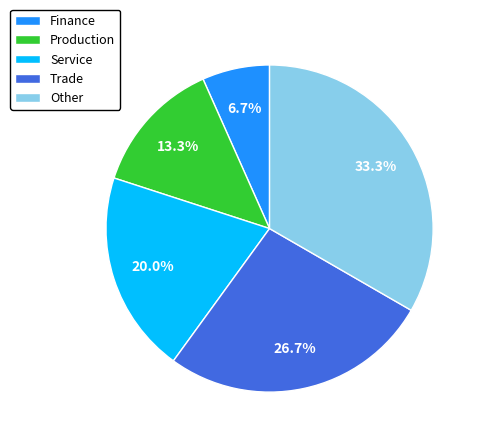

Is it true that Other is 33% of the pie?

True